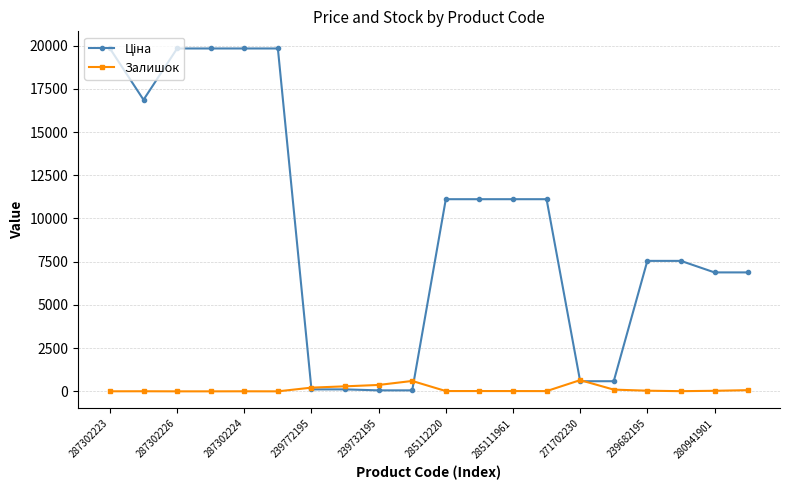

At how many categories does at least one series exceed 6026?

14